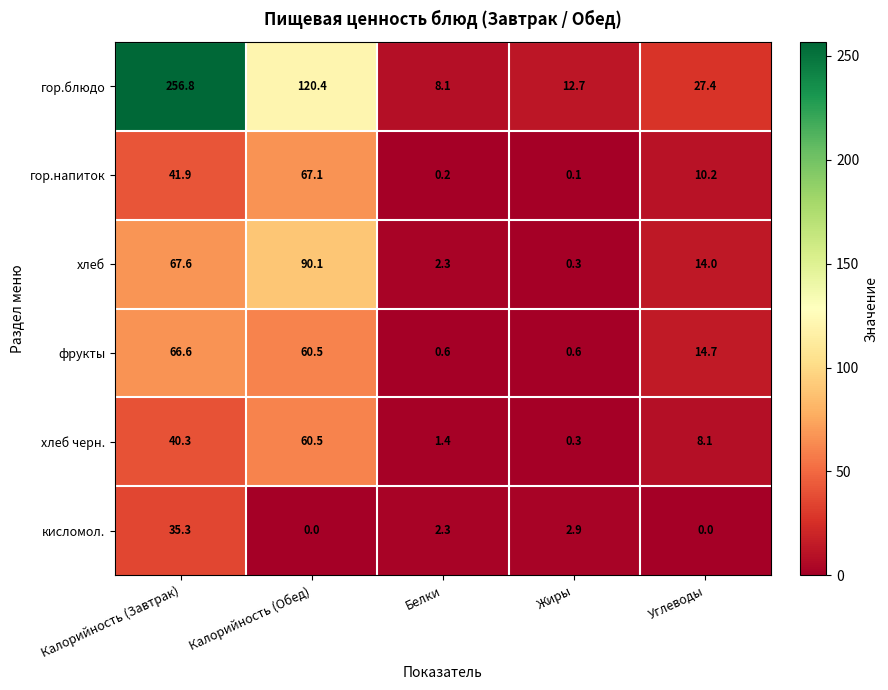

The хлеб series shows 0.3 at Жиры. True or false?

True